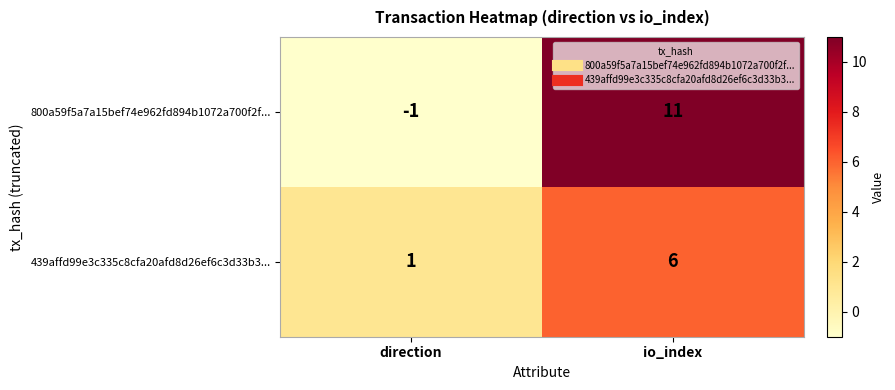

At how many categories does at least one series exceed 4?

1